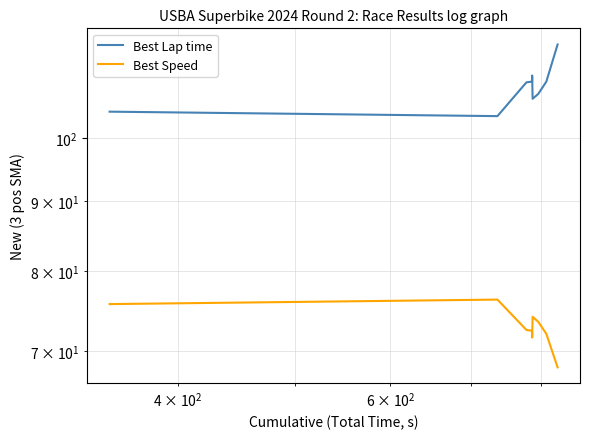

Count the number of categories in the chart.

9